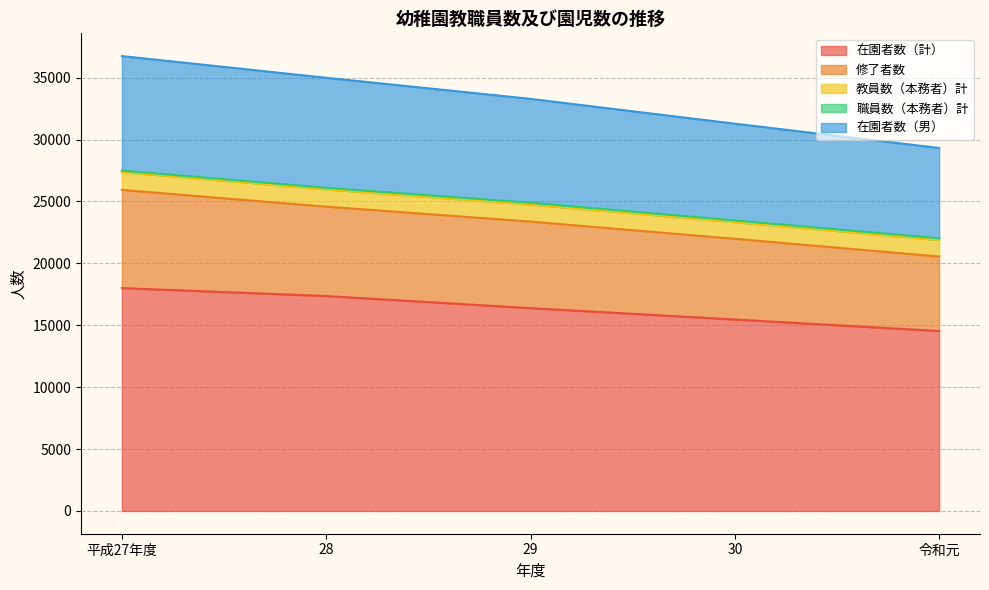

List the labels in order of 在園者数（計） value, largest first.

平成27年度, 28, 29, 30, 令和元